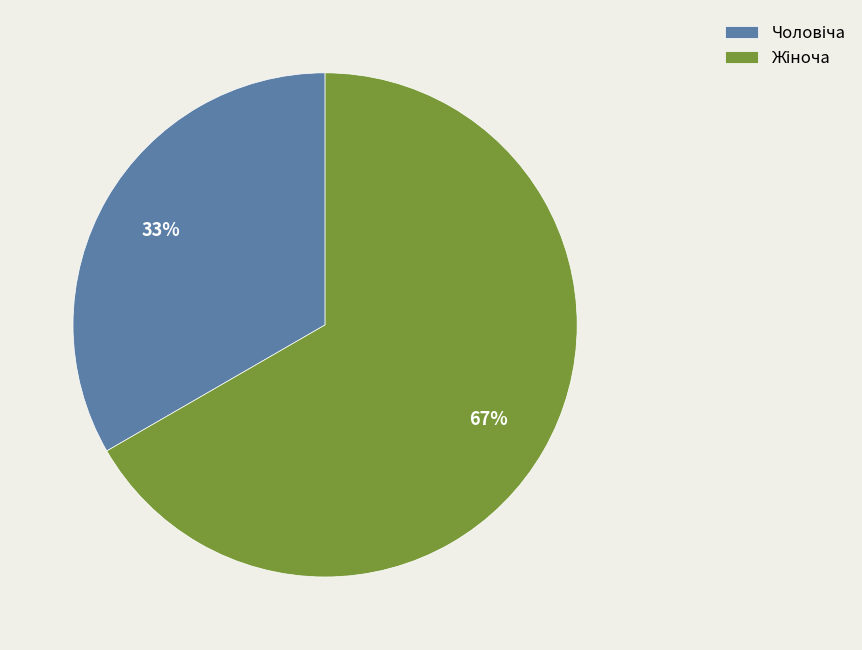

Is there any slice that represents more than half of the pie?

Yes